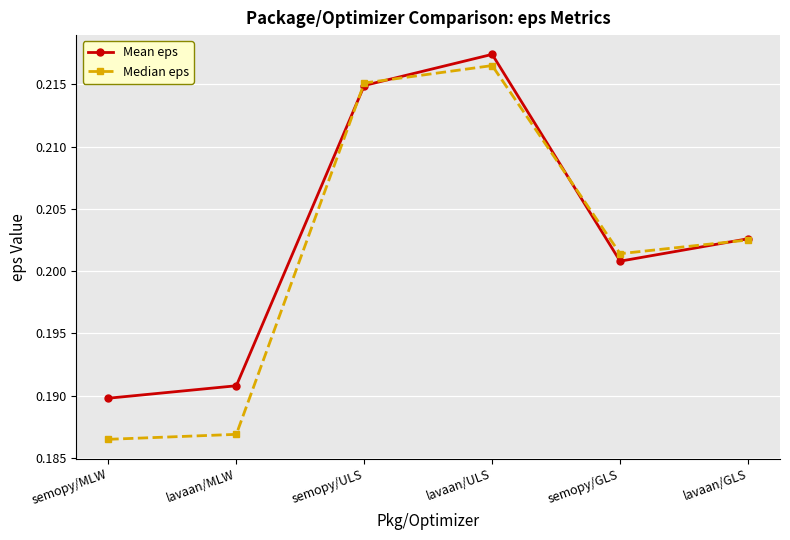

List the series in order of their overall mean, lowest first.

Median eps, Mean eps